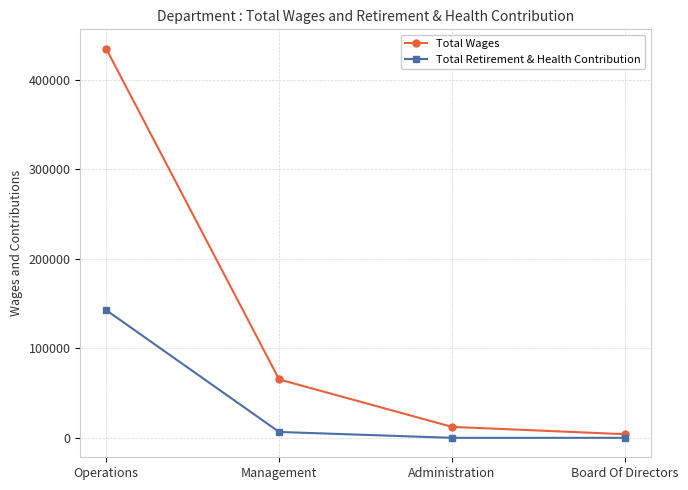

List the series in order of their overall mean, lowest first.

Total Retirement & Health Contribution, Total Wages